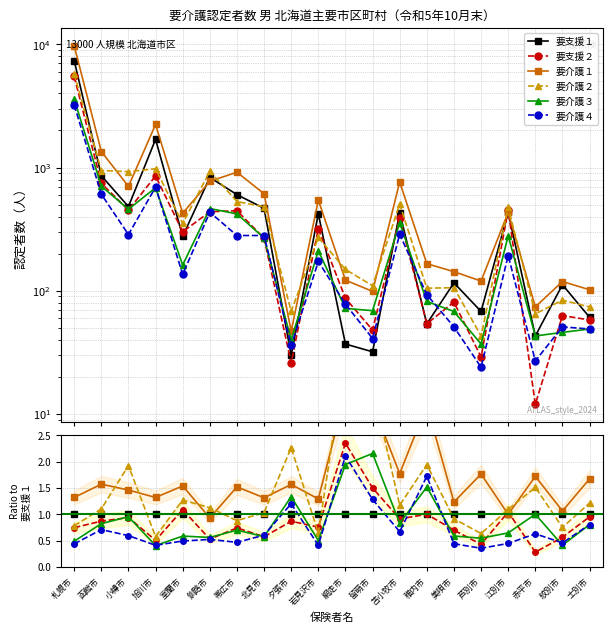

What is the approximate value of 要支援２ at 紋別市?

0.6